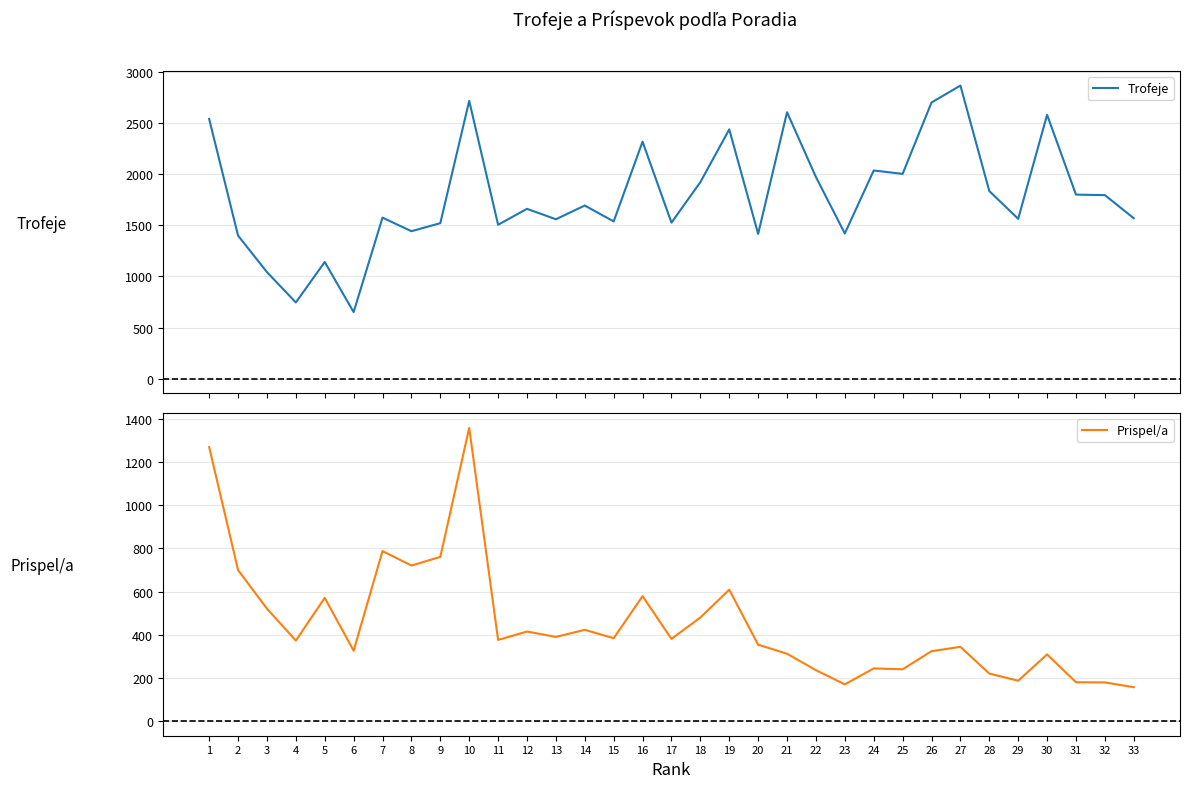

What is the difference between the highest and lowest values at 32?

1617